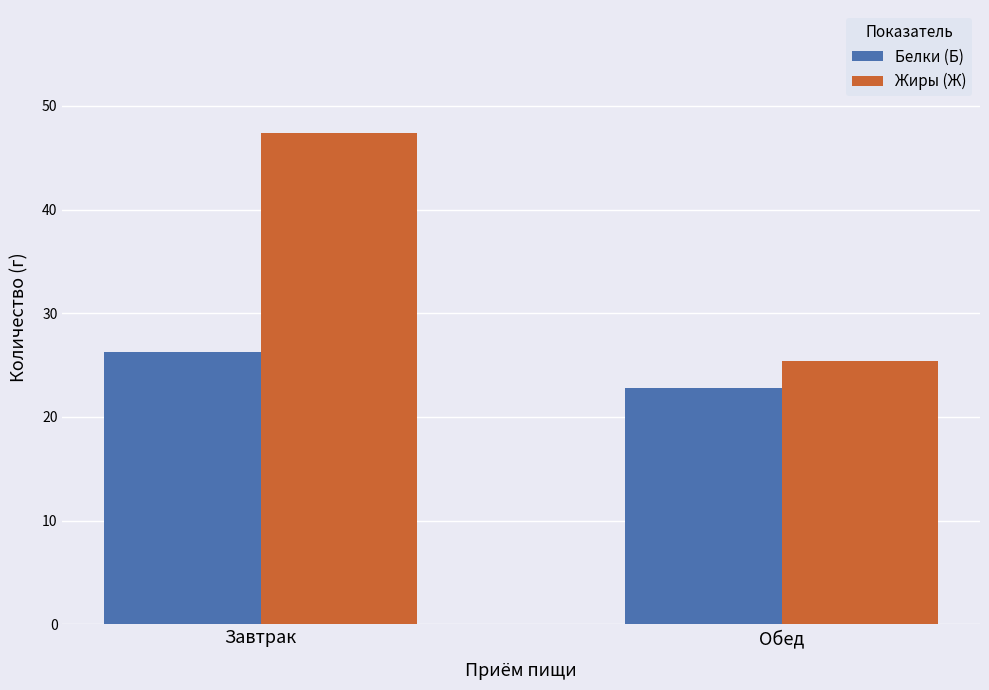

What is the spread (max minus min) of values at Завтрак?

21.1